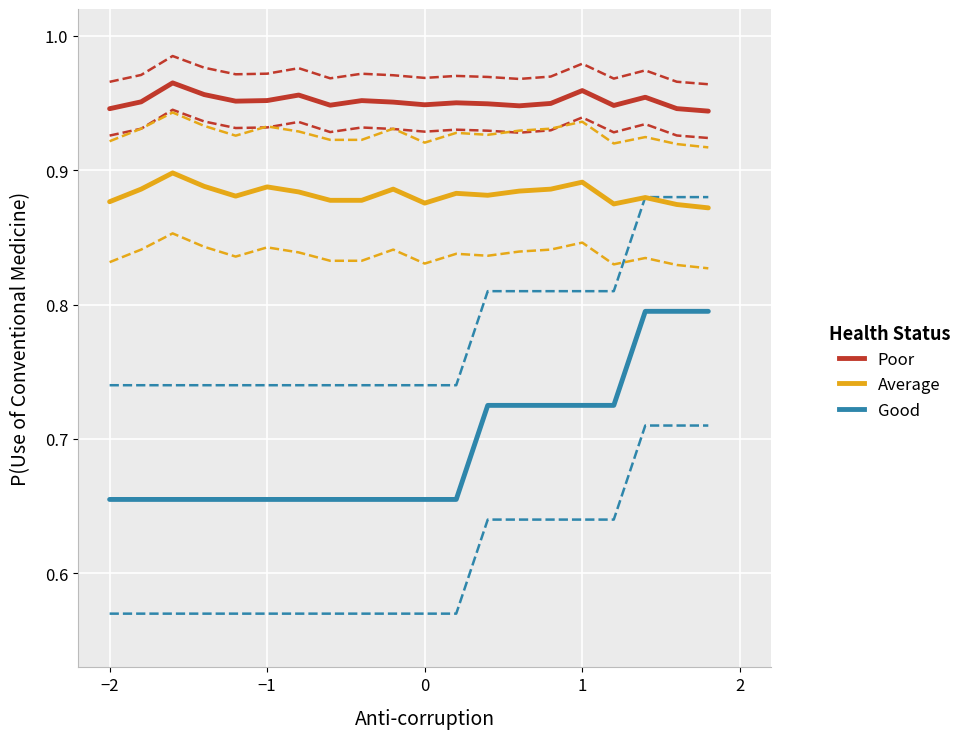

True or false: Poor has a value of 1.5 at 14.

False